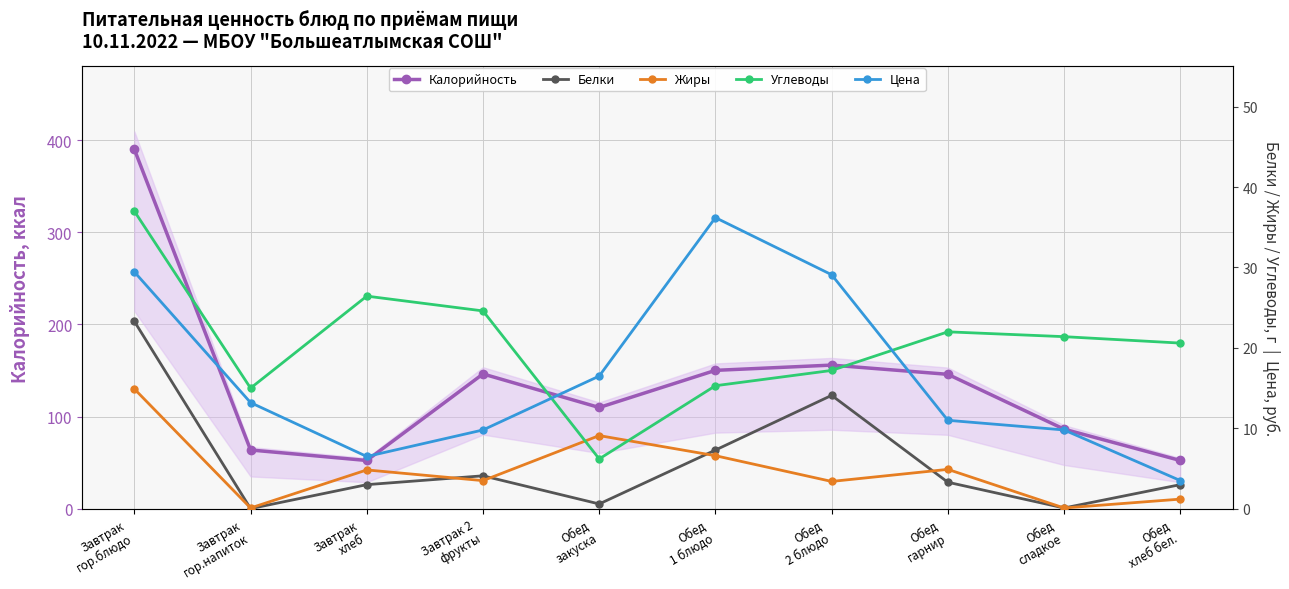

True or false: Жиры and Калорийность cross at least once.

False